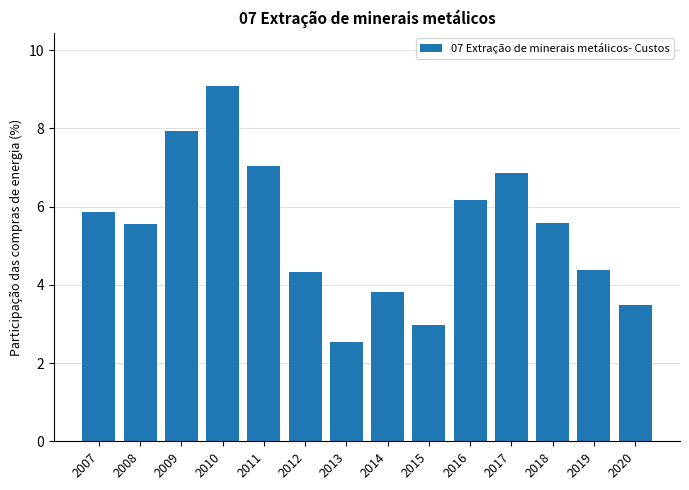

What is the difference between the second highest and minimum values?

5.4